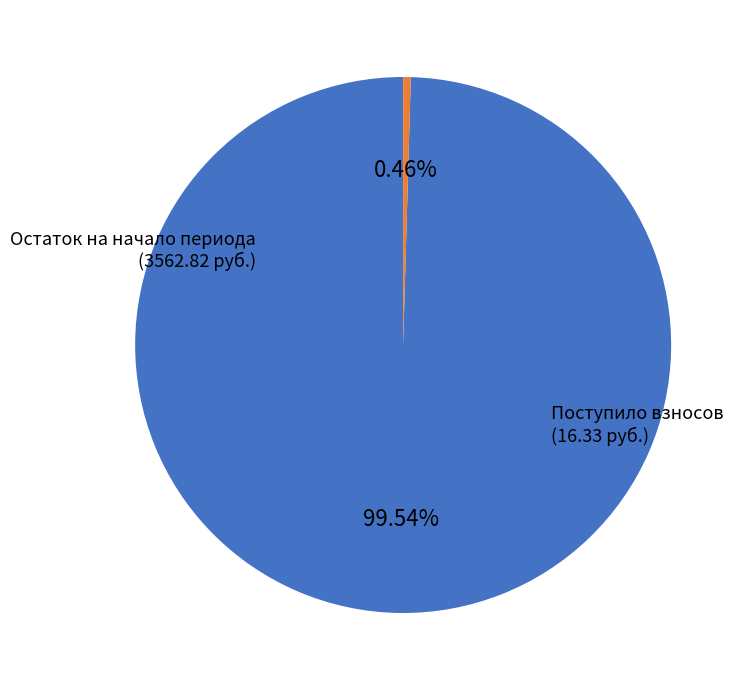

Do Поступило взносов and Остаток на начало периода together represent more than half of the pie?

Yes